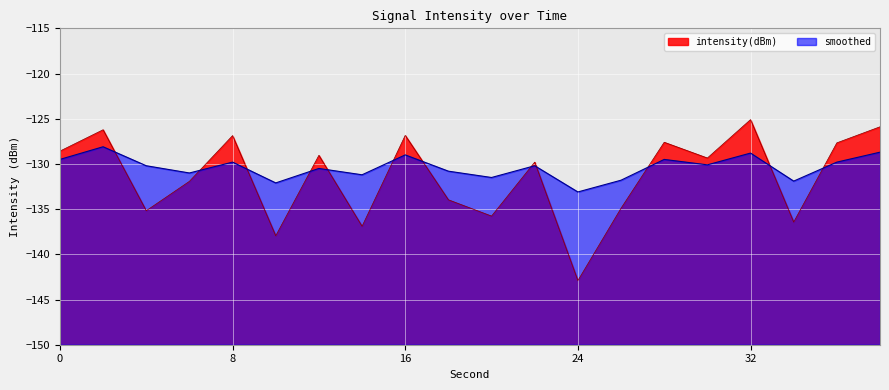

Reading left to right, what are all the values shown in this chart?

intensity(dBm): 0=-128.6	2=-126.2	4=-135.2	6=-131.9	8=-126.9	10=-137.9	12=-129.0	14=-136.9	16=-126.8	18=-134.0	20=-135.8	22=-129.8	24=-142.9	26=-134.9	28=-127.6	30=-129.3	32=-125.1	34=-136.4	36=-127.7	38=-125.9
smoothed: 0=-129.5	2=-128.1	4=-130.2	6=-131.0	8=-129.8	10=-132.1	12=-130.5	14=-131.2	16=-129.0	18=-130.8	20=-131.5	22=-130.2	24=-133.1	26=-131.8	28=-129.5	30=-130.1	32=-128.8	34=-131.9	36=-129.8	38=-128.7